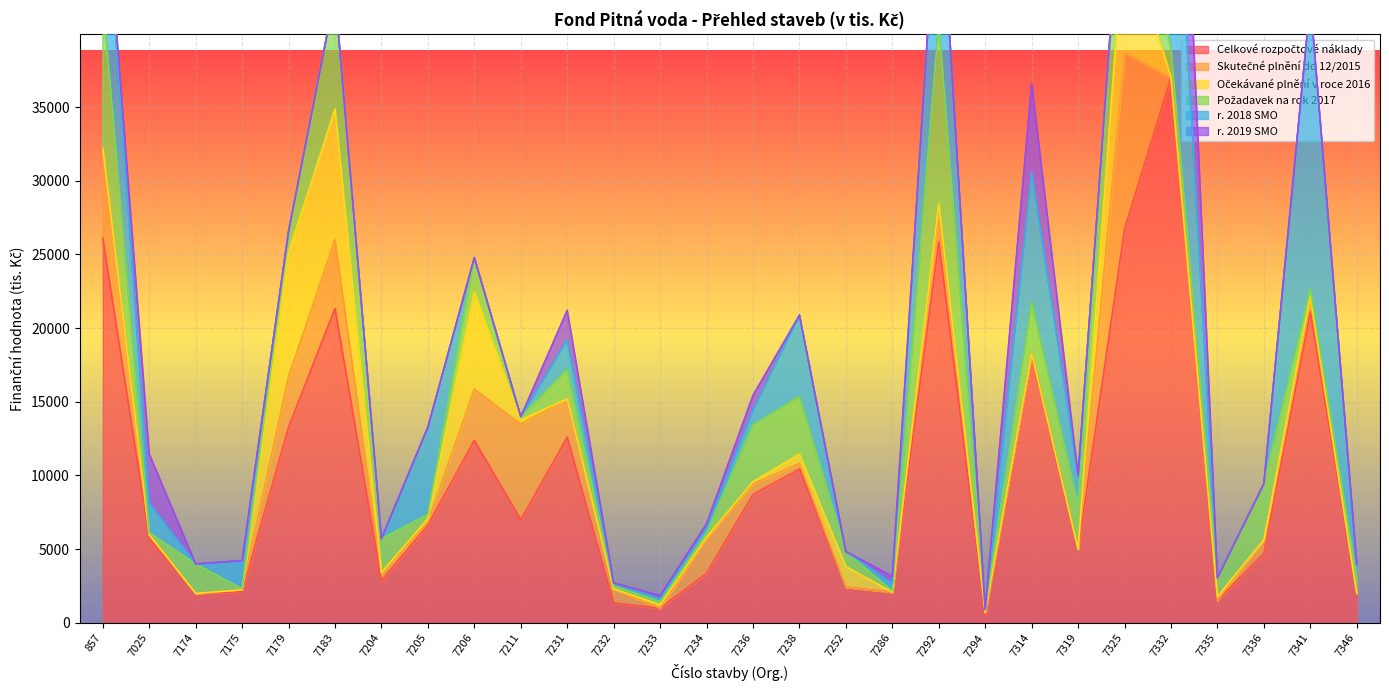

Which category has the highest value in the r. 2018 SMO series?

7332